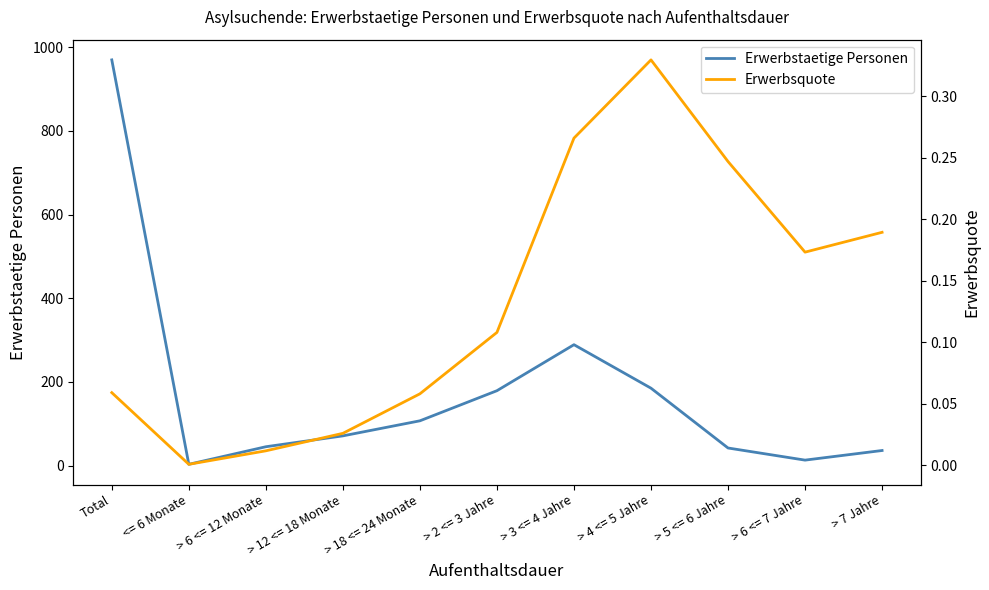

Which label corresponds to the smallest value in the chart?

<= 6 Monate